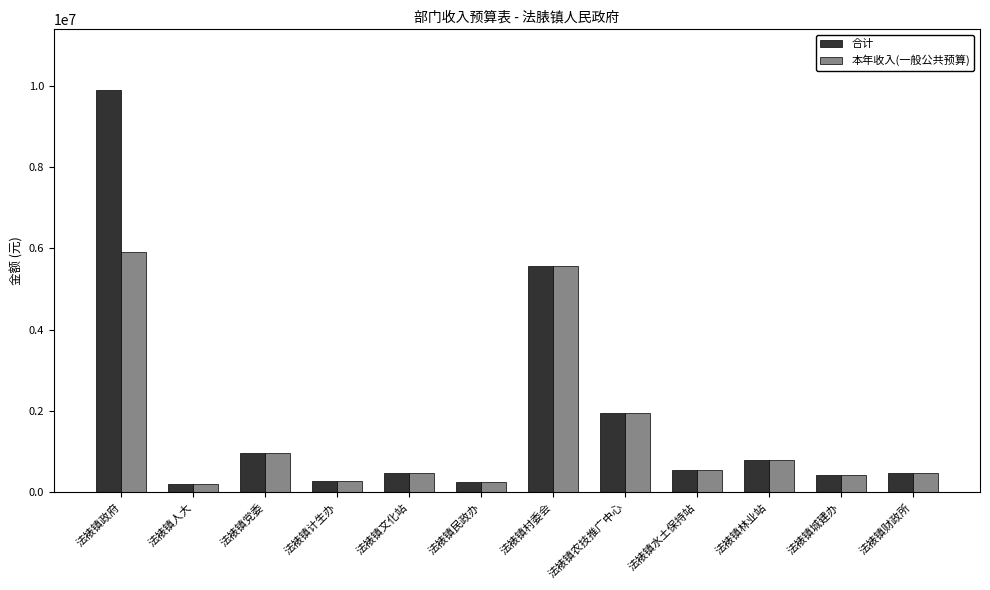

How many groups of bars are there?

12